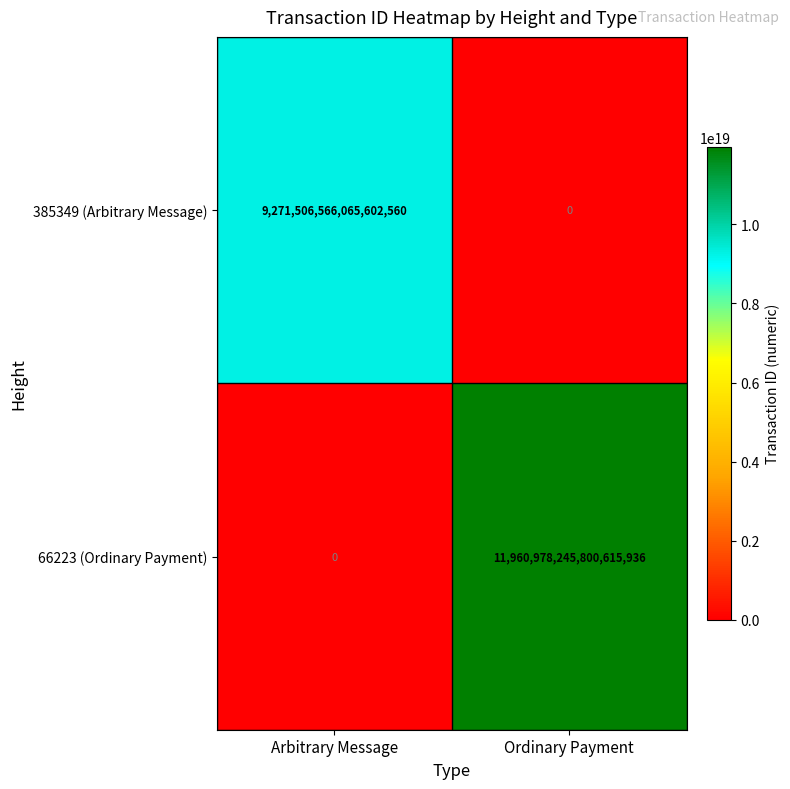

List the series in order of their overall mean, lowest first.

385349 (Arbitrary Message), 66223 (Ordinary Payment)